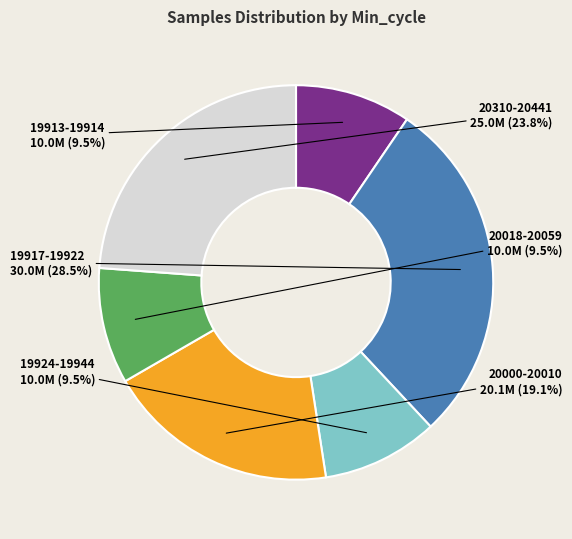

Is there a majority slice in this chart?

No